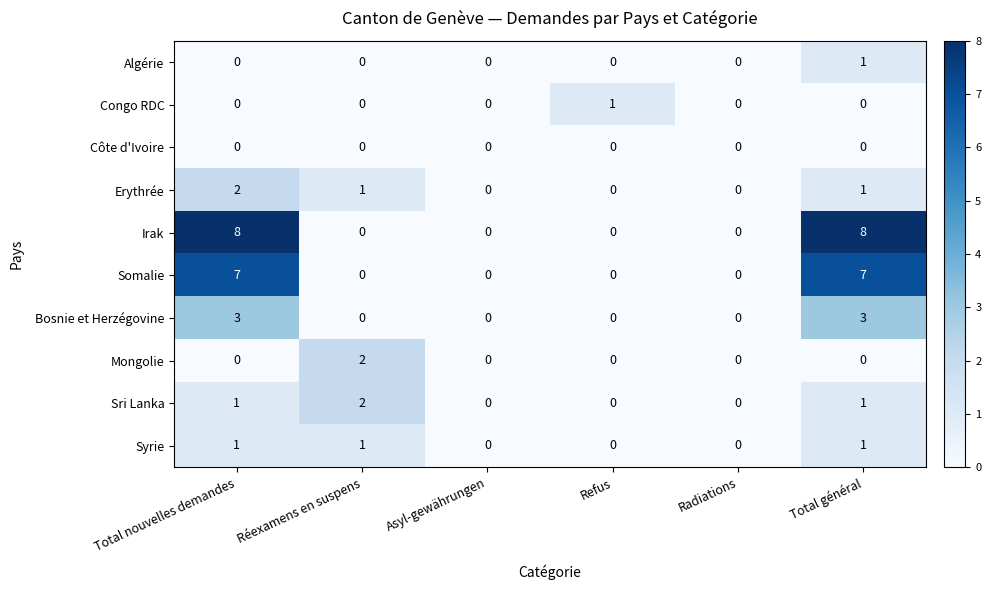

The value of Somalie at Radiations is 5. True or false?

False